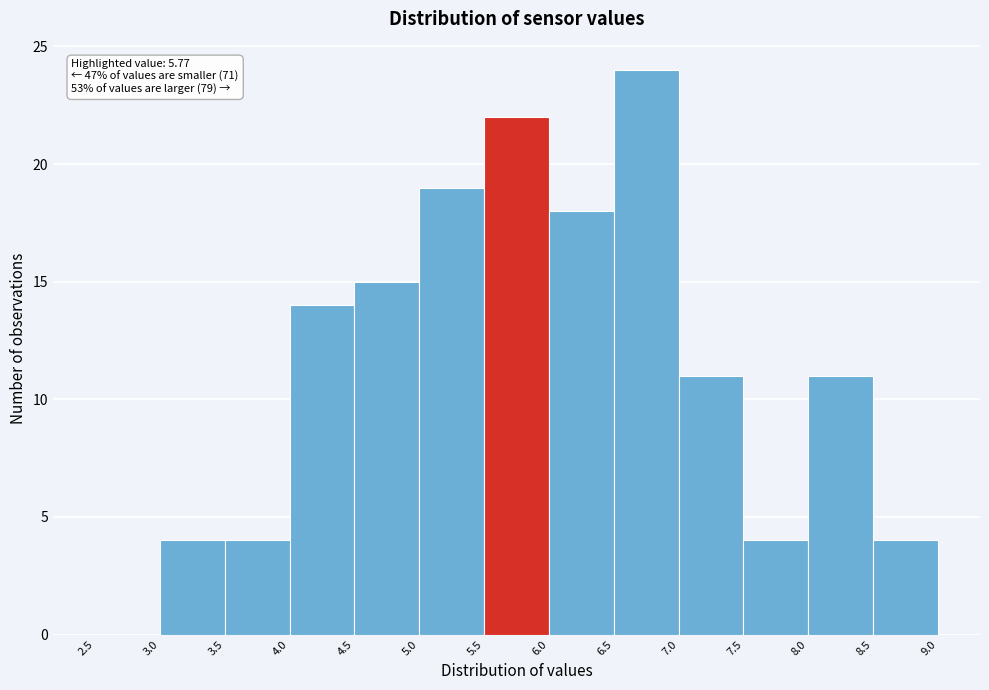

Over which range of the x-axis is the bar tallest?

6.5 to 7.0